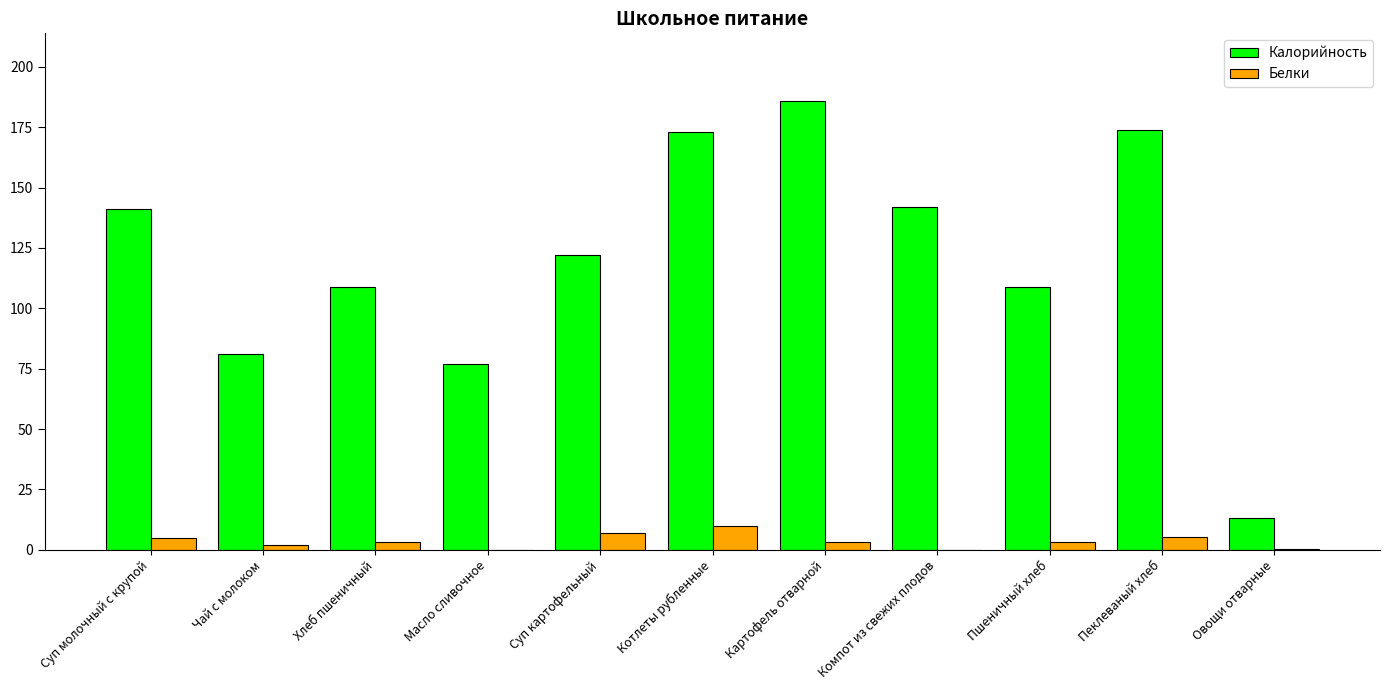

What is the total value across all series at Суп картофельный?

129.0